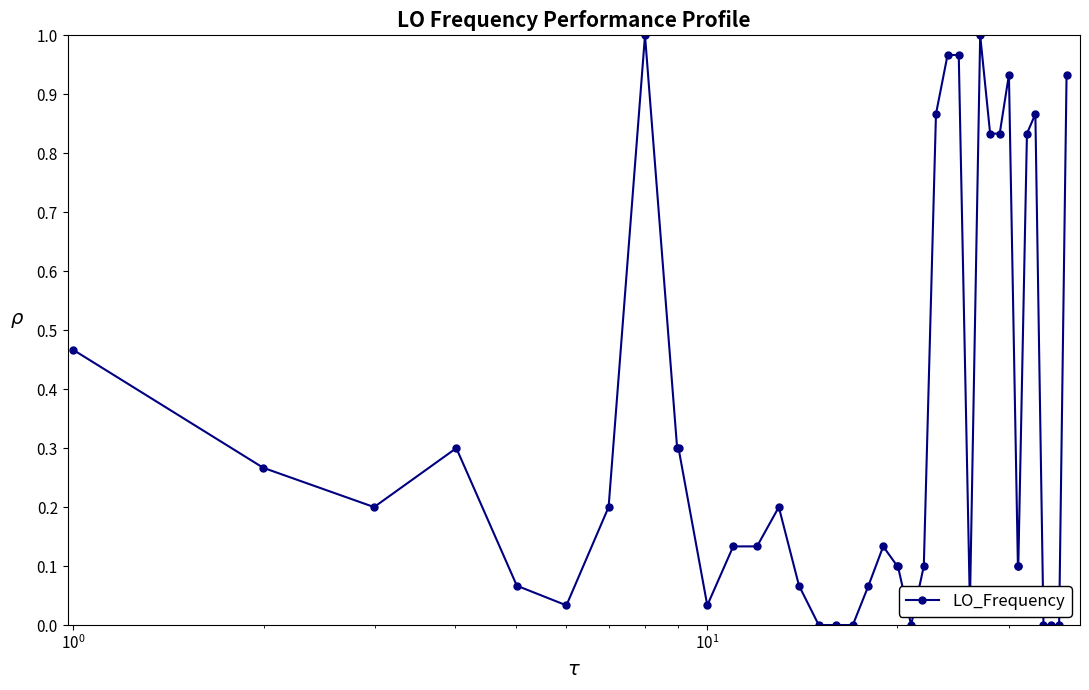

What is the sum of all values?

13.5